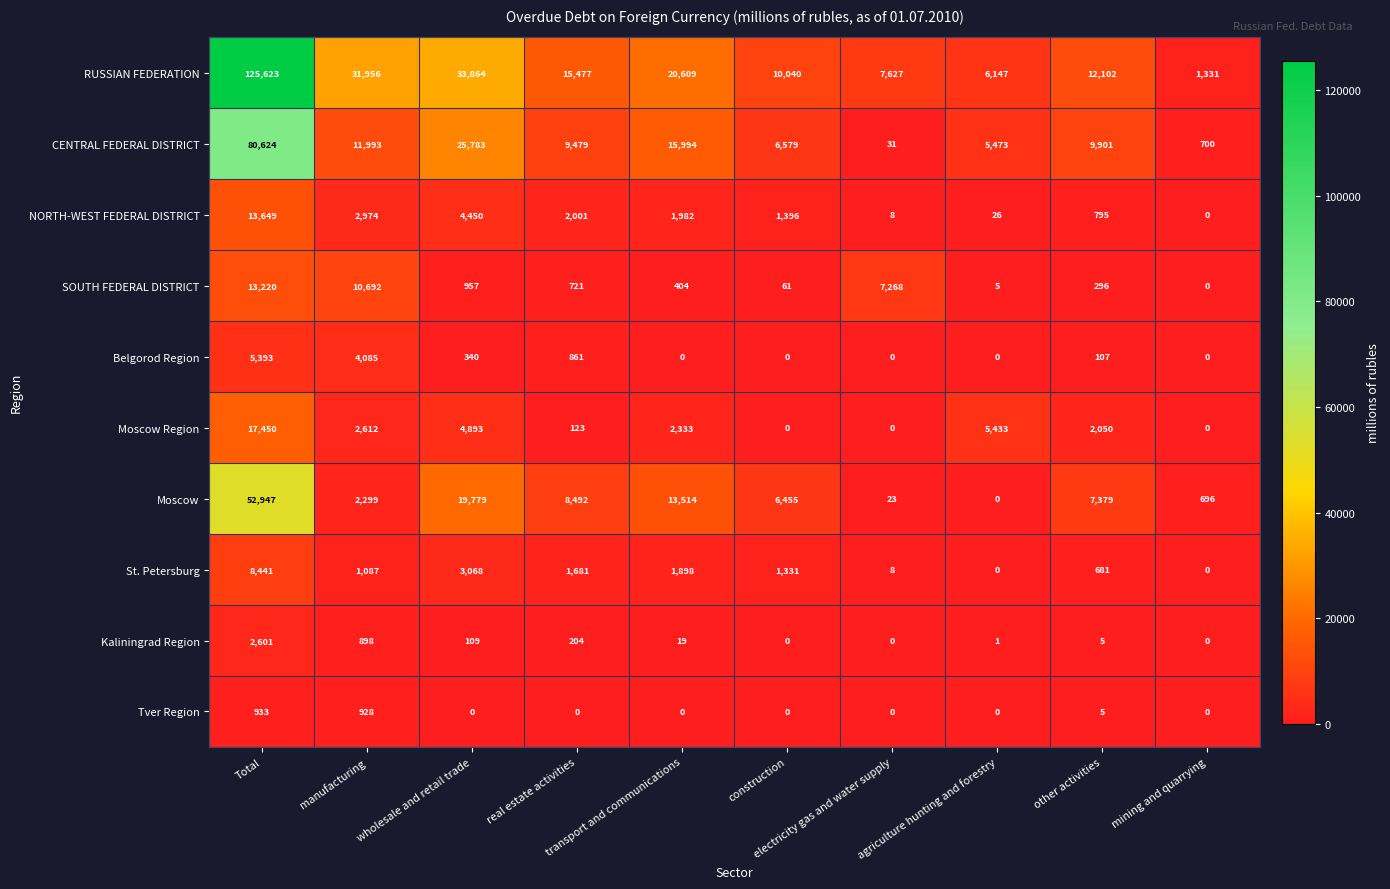

Which series has the widest spread of values?

RUSSIAN FEDERATION